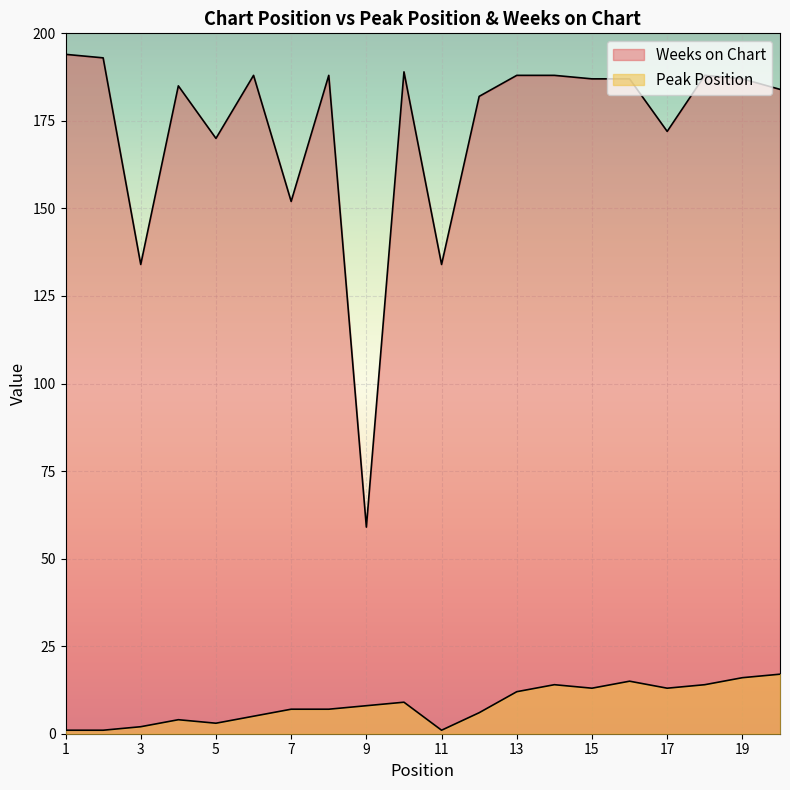

What are all the series names shown in the legend?

Peak Position, Weeks on Chart